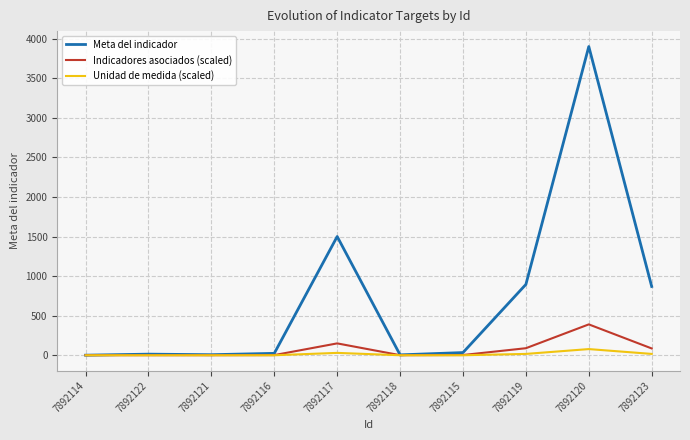

Which series changed the most between 7892119 and 7892120?

Meta del indicador